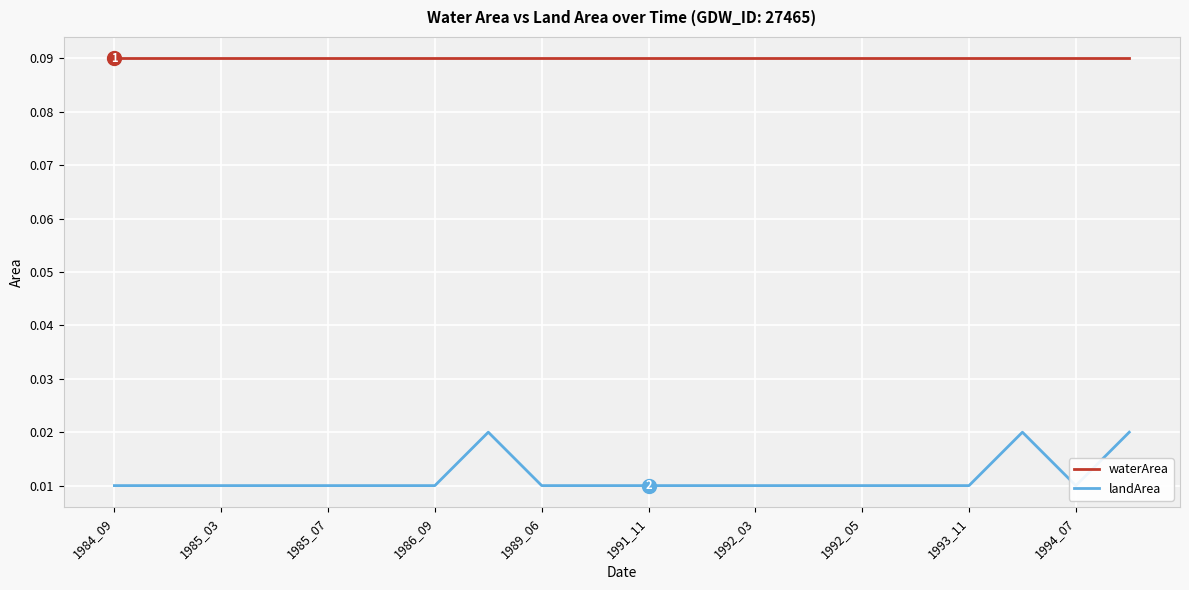

Which category has the highest value across all series?

1984_09